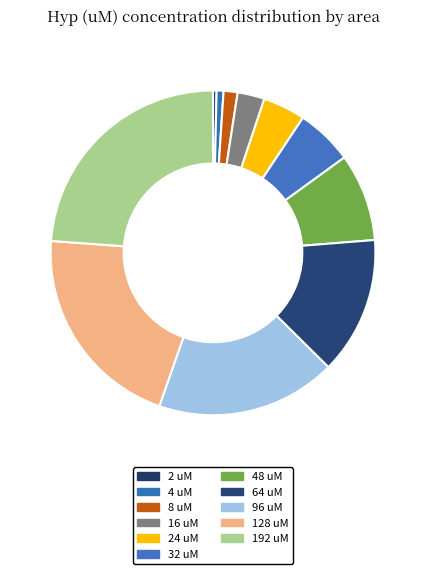

How many slices are in this pie chart?

11